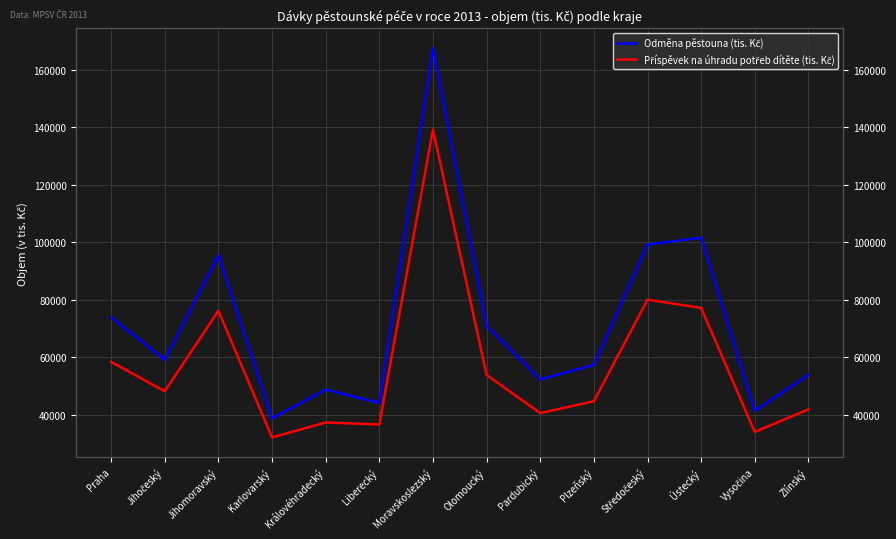

Reading right to left, transcribe all the data shown in this chart.

Odměna pěstouna (tis. Kč): 53994.6	41431.1	101620.9	99263.9	57429.5	52362.5	70970.6	167624.4	44204.8	48871.7	38824.5	95491.4	59222.7	73982.0
Příspěvek na úhradu potřeb dítěte (tis. Kč): 41980.9	34106.0	77229.8	80098.2	44778.3	40661.9	53936.2	139199.1	36719.5	37415.1	32209.3	76233.9	48254.5	58474.9